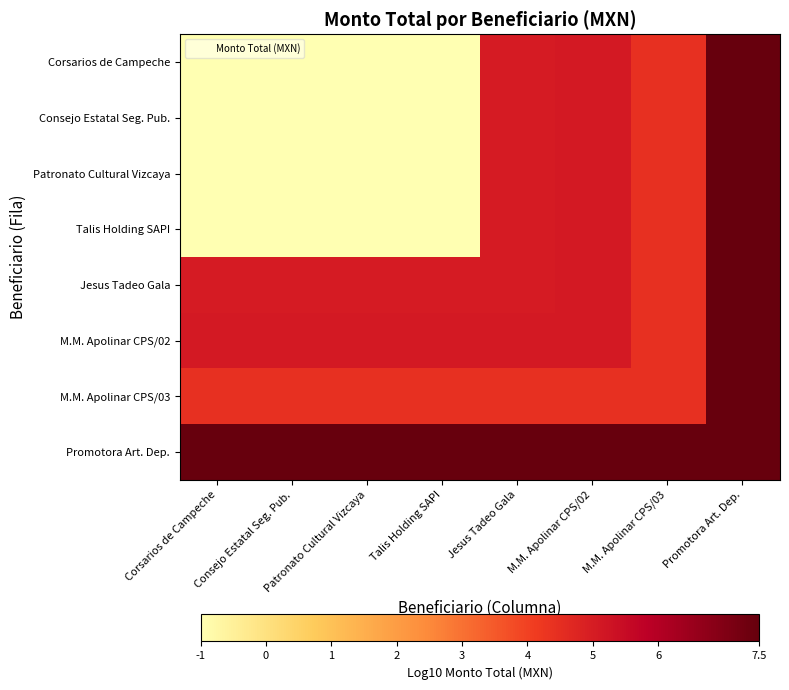

Which has a higher value, M.M. Apolinar CPS/02 or M.M. Apolinar CPS/03?

M.M. Apolinar CPS/02